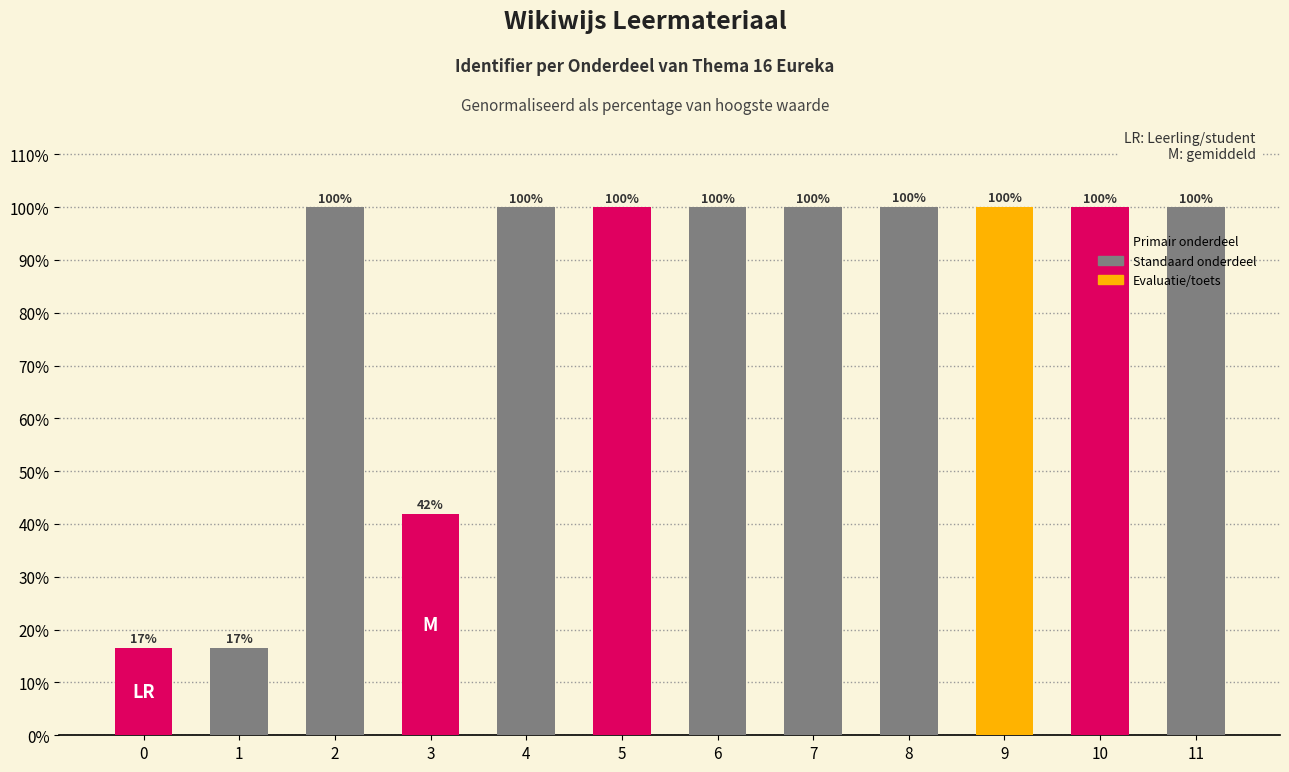

What is the change in value from 1 to 9?

+83.5